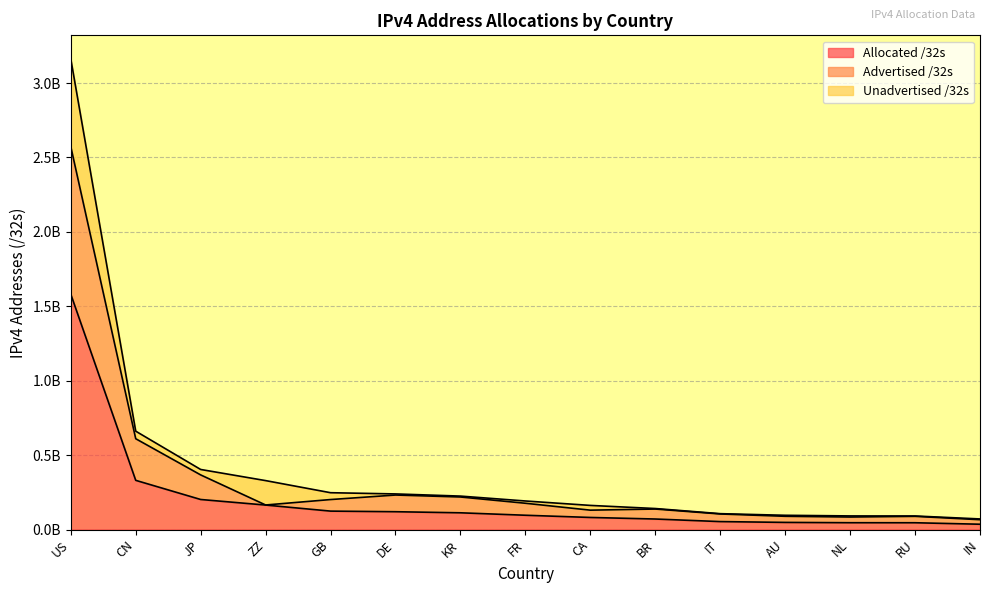

True or false: Advertised /32s and Allocated /32s cross at least once.

False